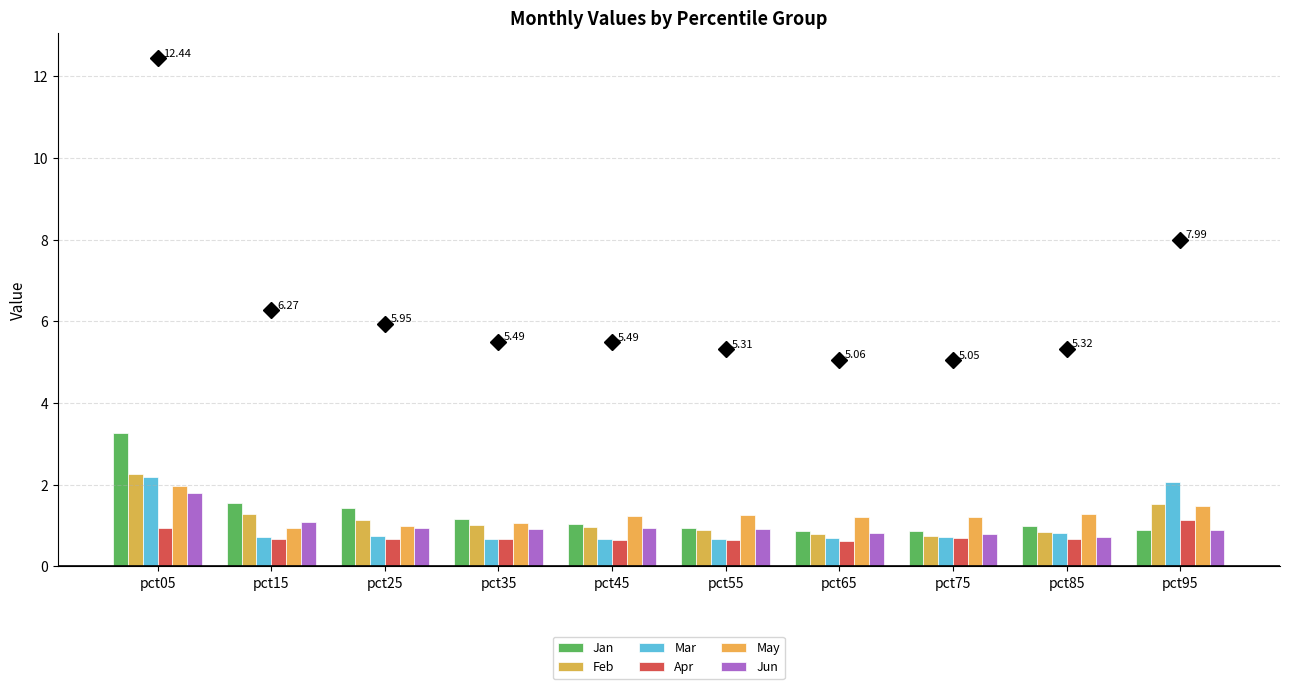

Which category has the lowest value across all series?

pct65